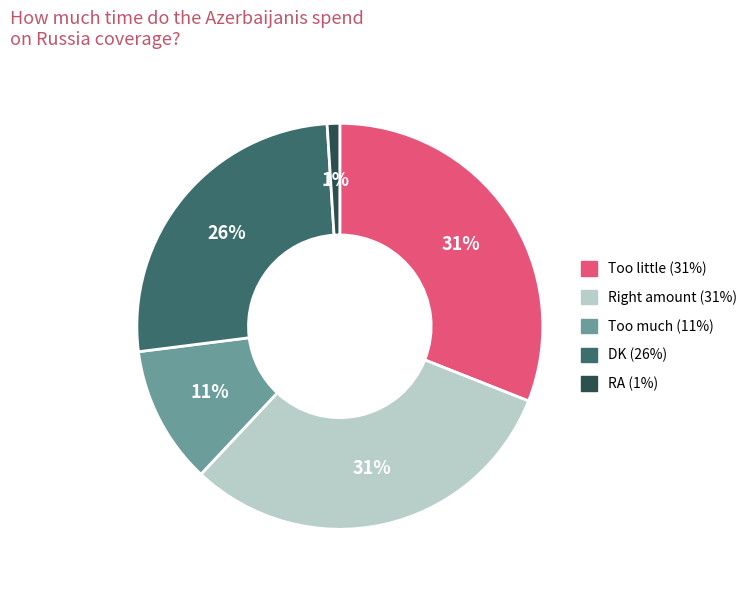

To the nearest percent, what portion does Too much represent?

11%